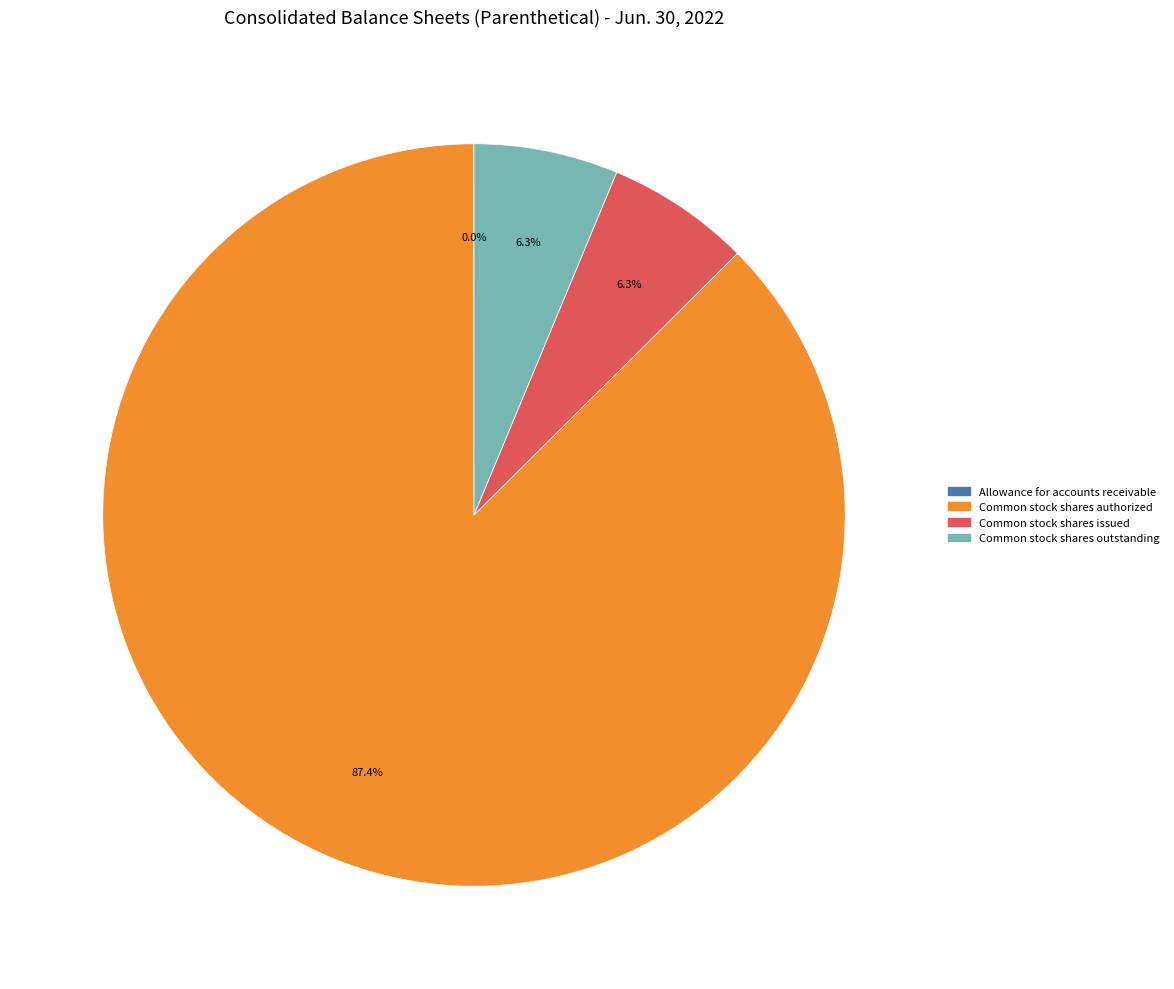

To the nearest percent, what percentage of the pie is Common stock shares outstanding?

6%